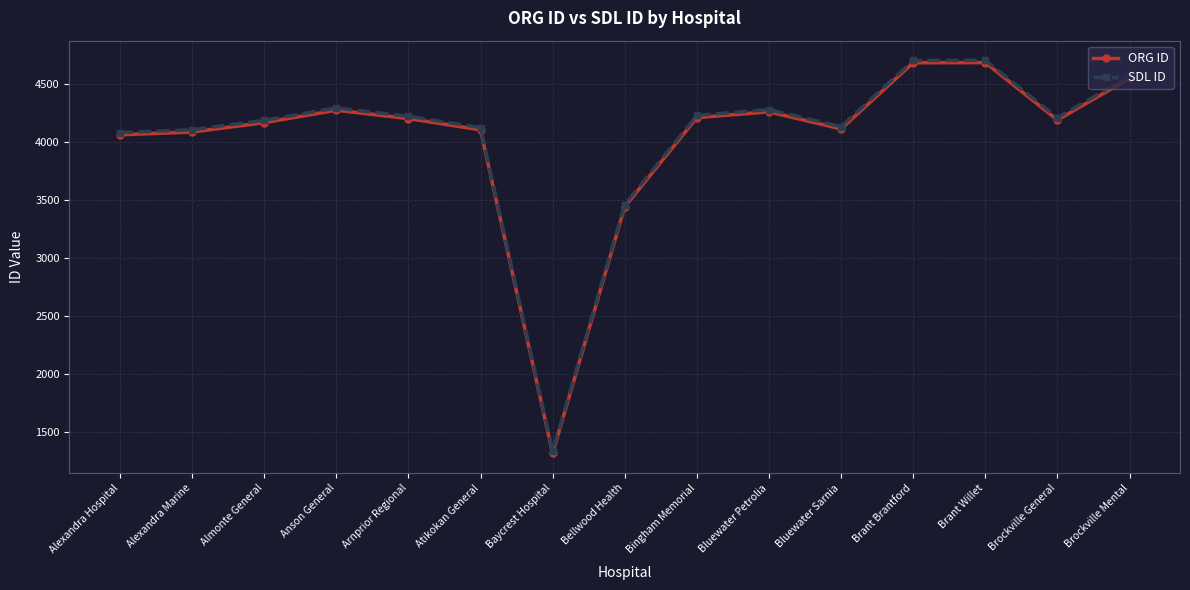

Is it true that ORG ID equals 1451 at Arnprior Regional?

False